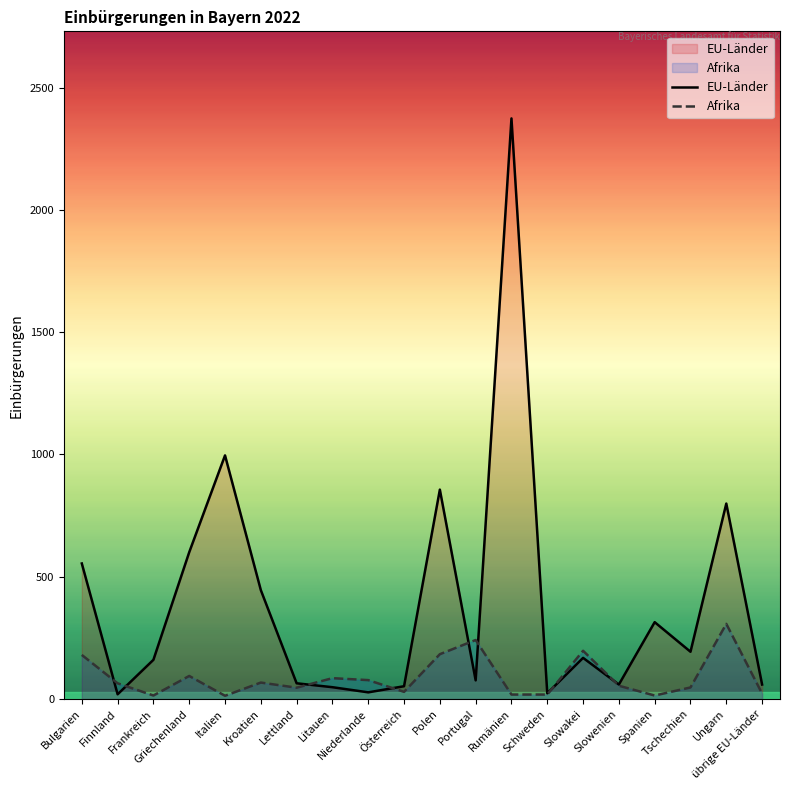

How many lines are shown in the chart?

2